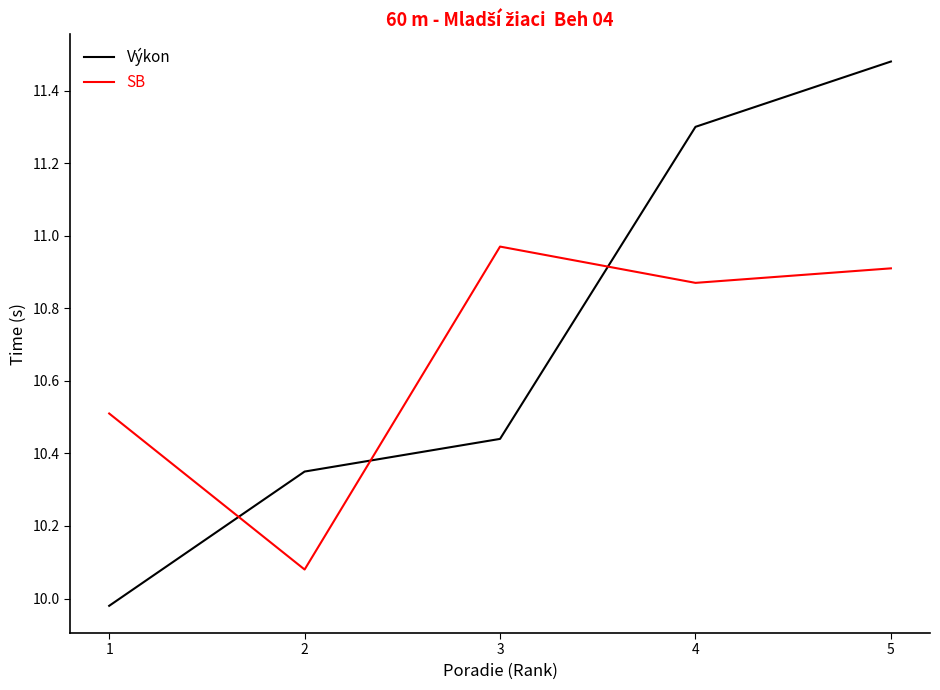

What are all the series names shown in the legend?

Výkon, SB